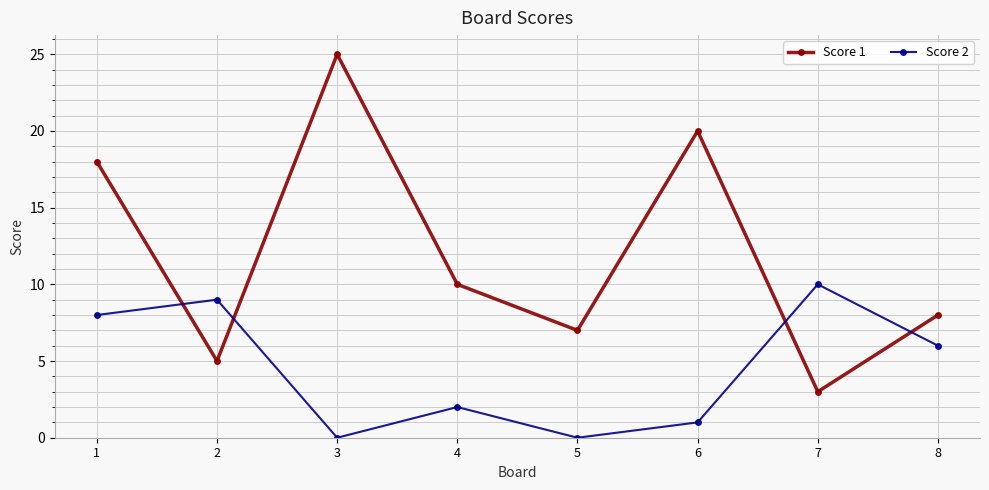

What is the total value across all series at 5?

7